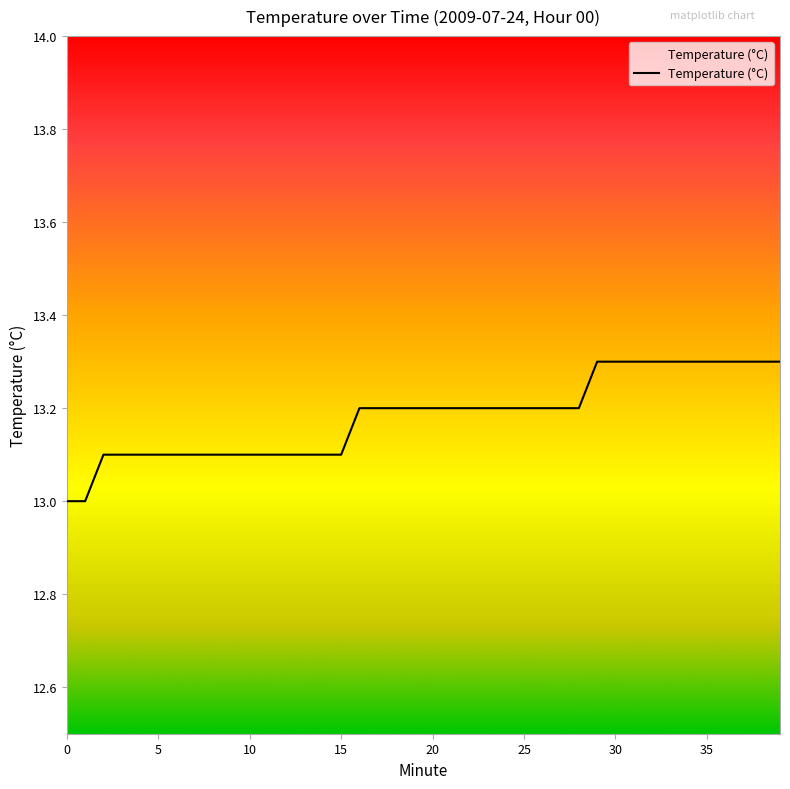

What is the difference between the maximum and minimum values?

0.3